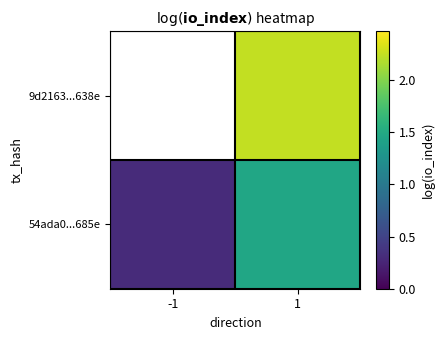

True or false: 54ada0...685e has a value of 2.2 at 1.

False